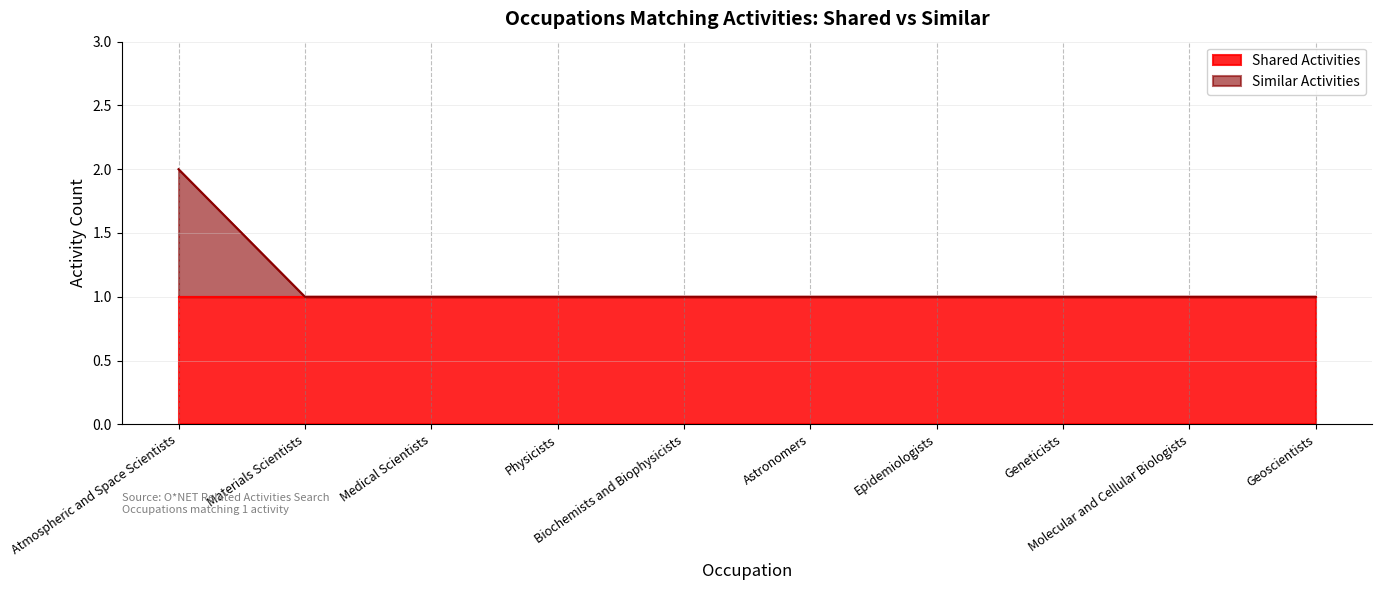

List the labels in order of value, largest first.

Atmospheric and Space Scientists, Materials Scientists, Medical Scientists, Physicists, Biochemists and Biophysicists, Astronomers, Epidemiologists, Geneticists, Molecular and Cellular Biologists, Geoscientists